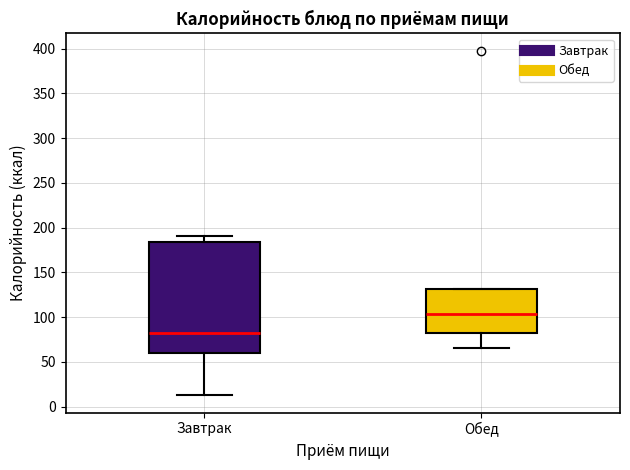

Where does the upper whisker of the box for Завтрак end on the y-axis? The values are not printed on the chart, so give them approximately, as read against the axis.

190